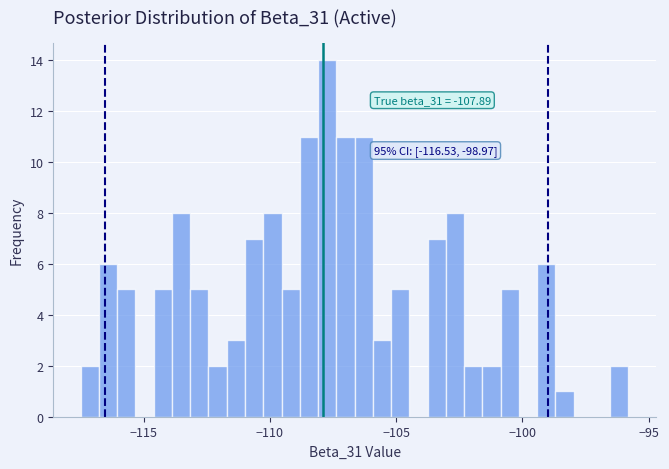

Around what value on the x-axis is the tallest bar? Give the approximate position of its centre, as read against the axis.

-107.5